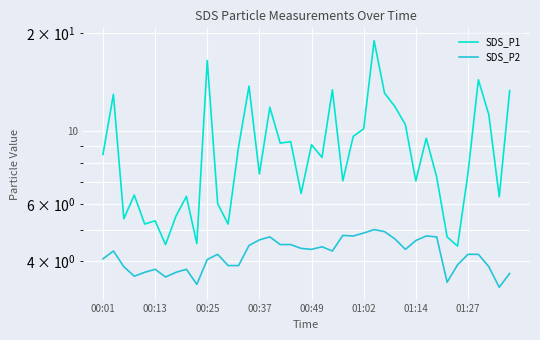

Is the value of SDS_P2 at 00:01 greater than the value of SDS_P1 at 39?

No